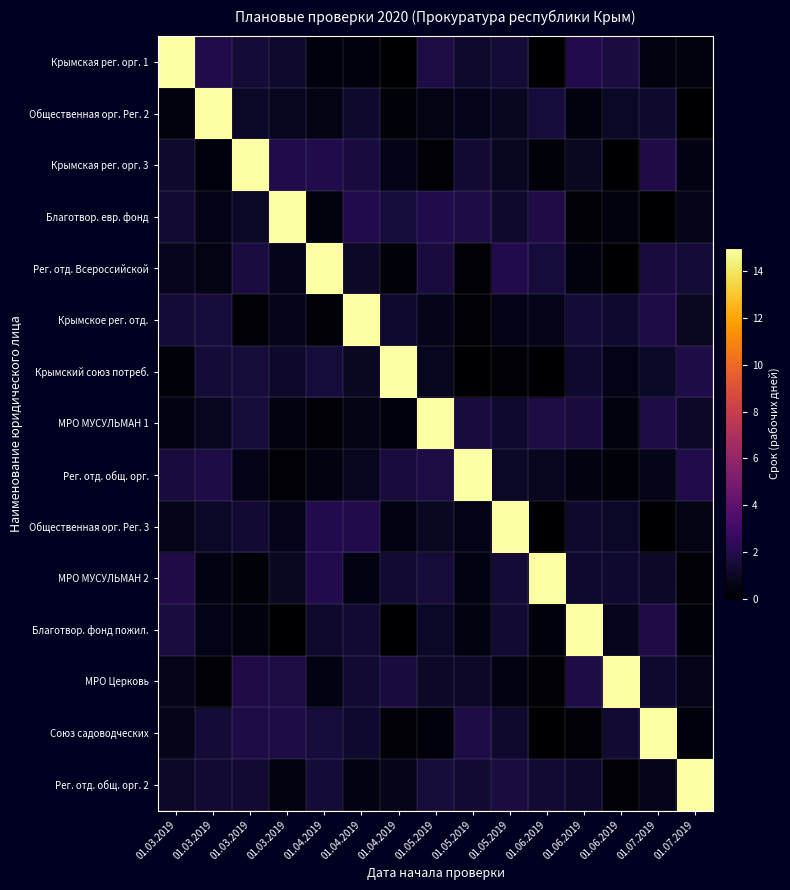

Count the number of data series in this chart.

15